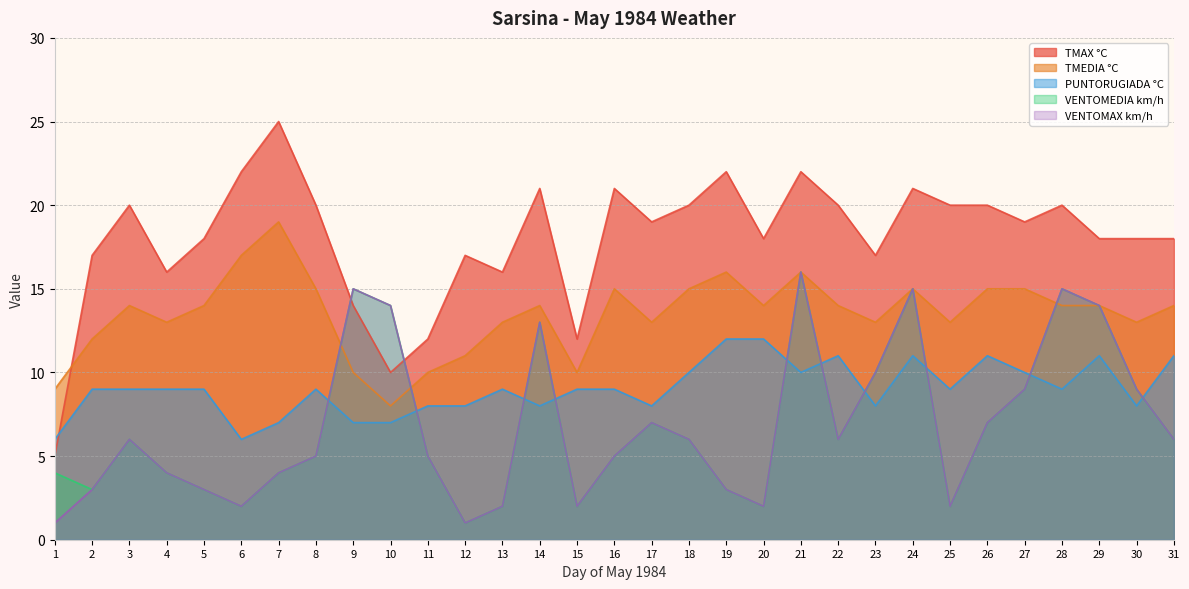

What is the difference between the TMAX °C values at 27 and 28?

1